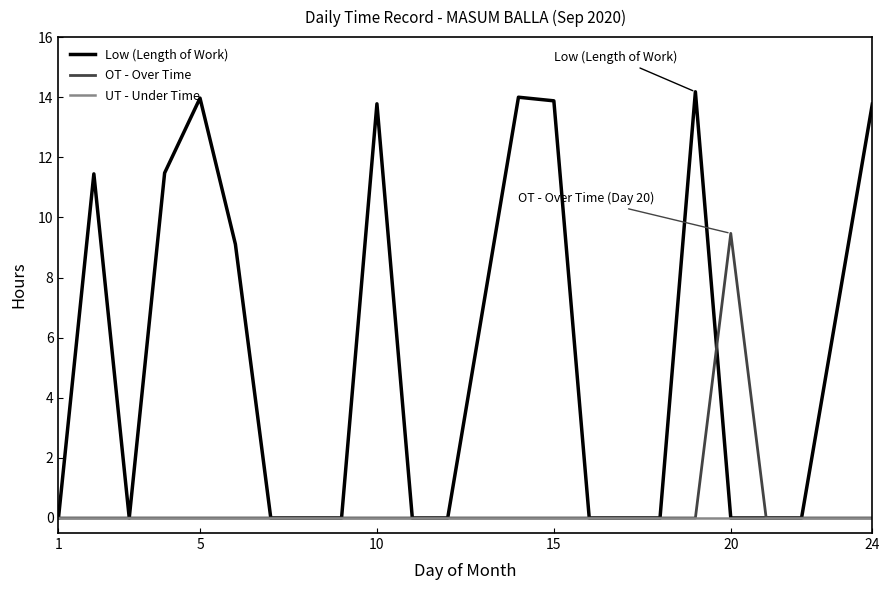

Count the number of data series in this chart.

3